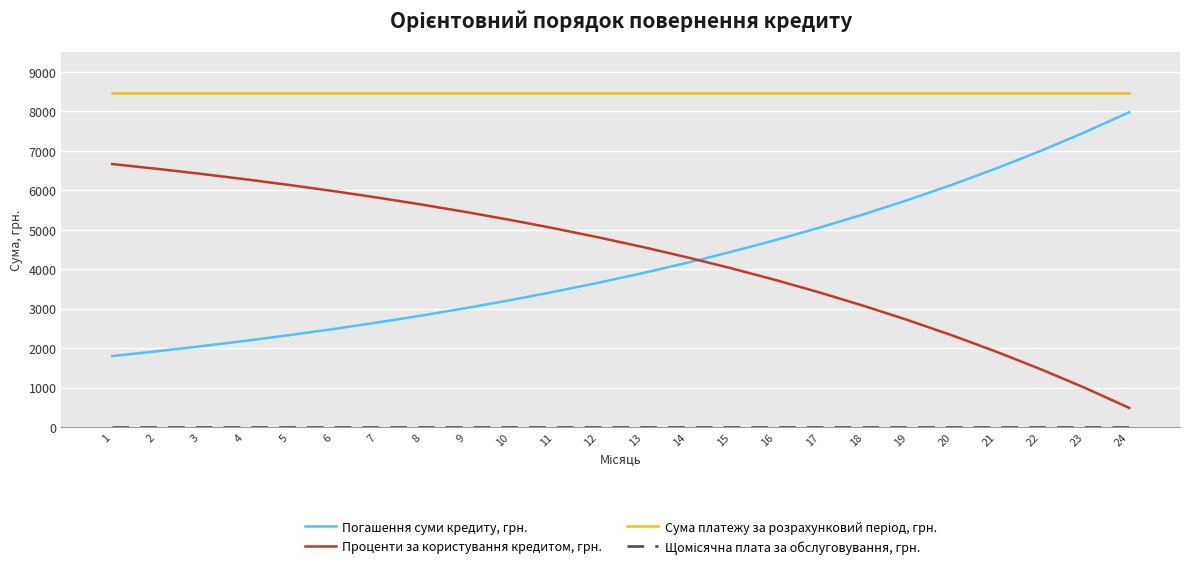

Is the value of Проценти за користування кредитом, грн. at 18 greater than the value of Погашення суми кредиту, грн. at 22?

No